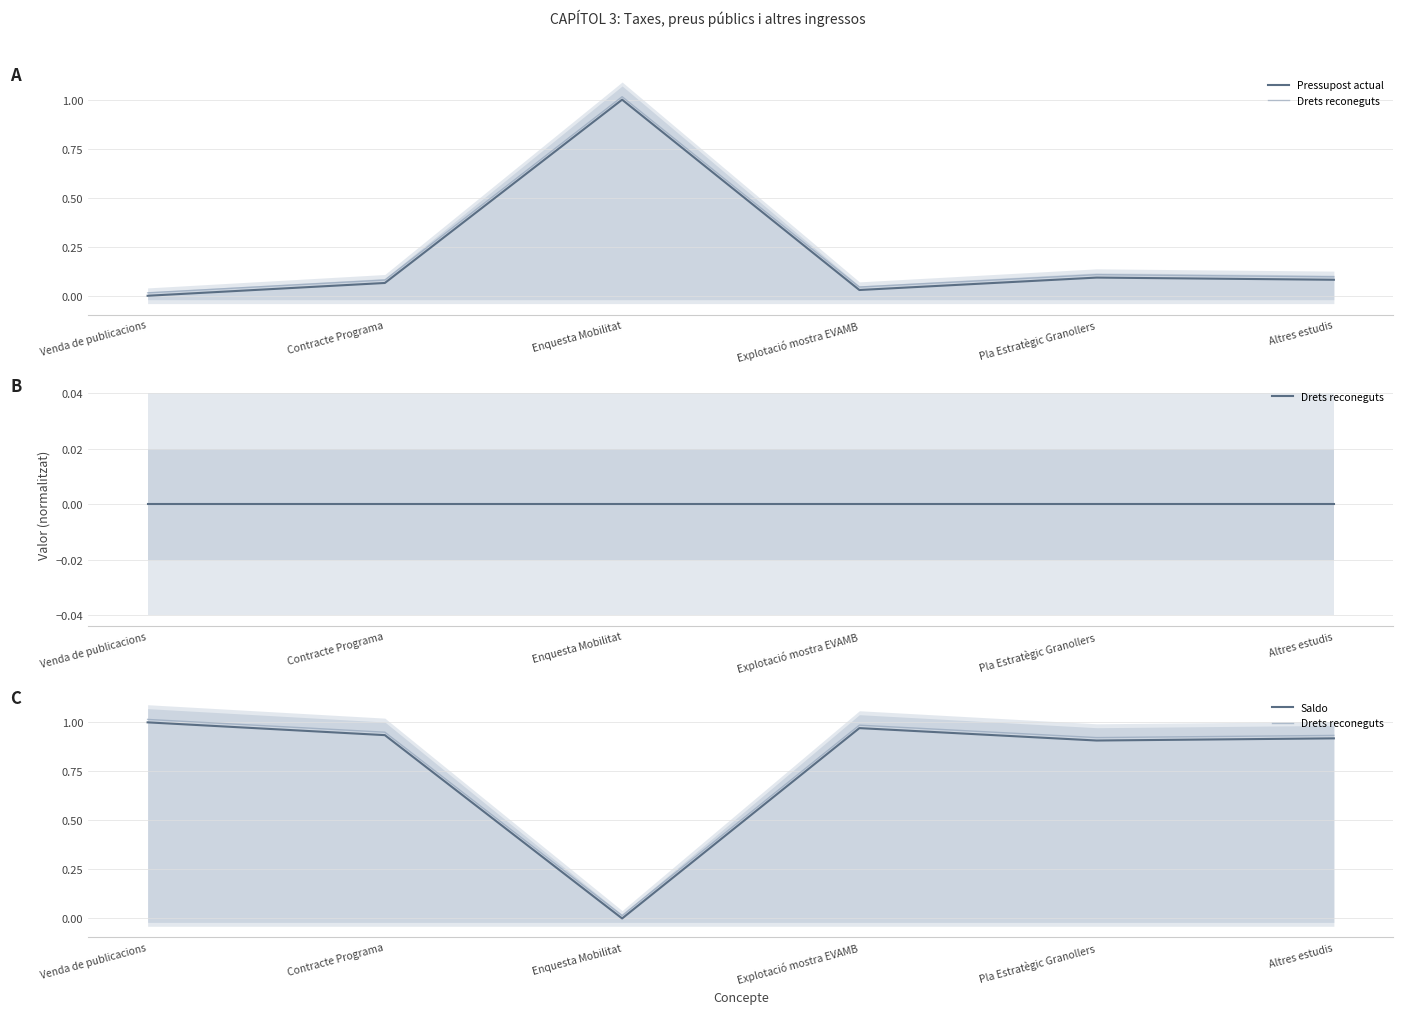

How many lines are shown in the chart?

3